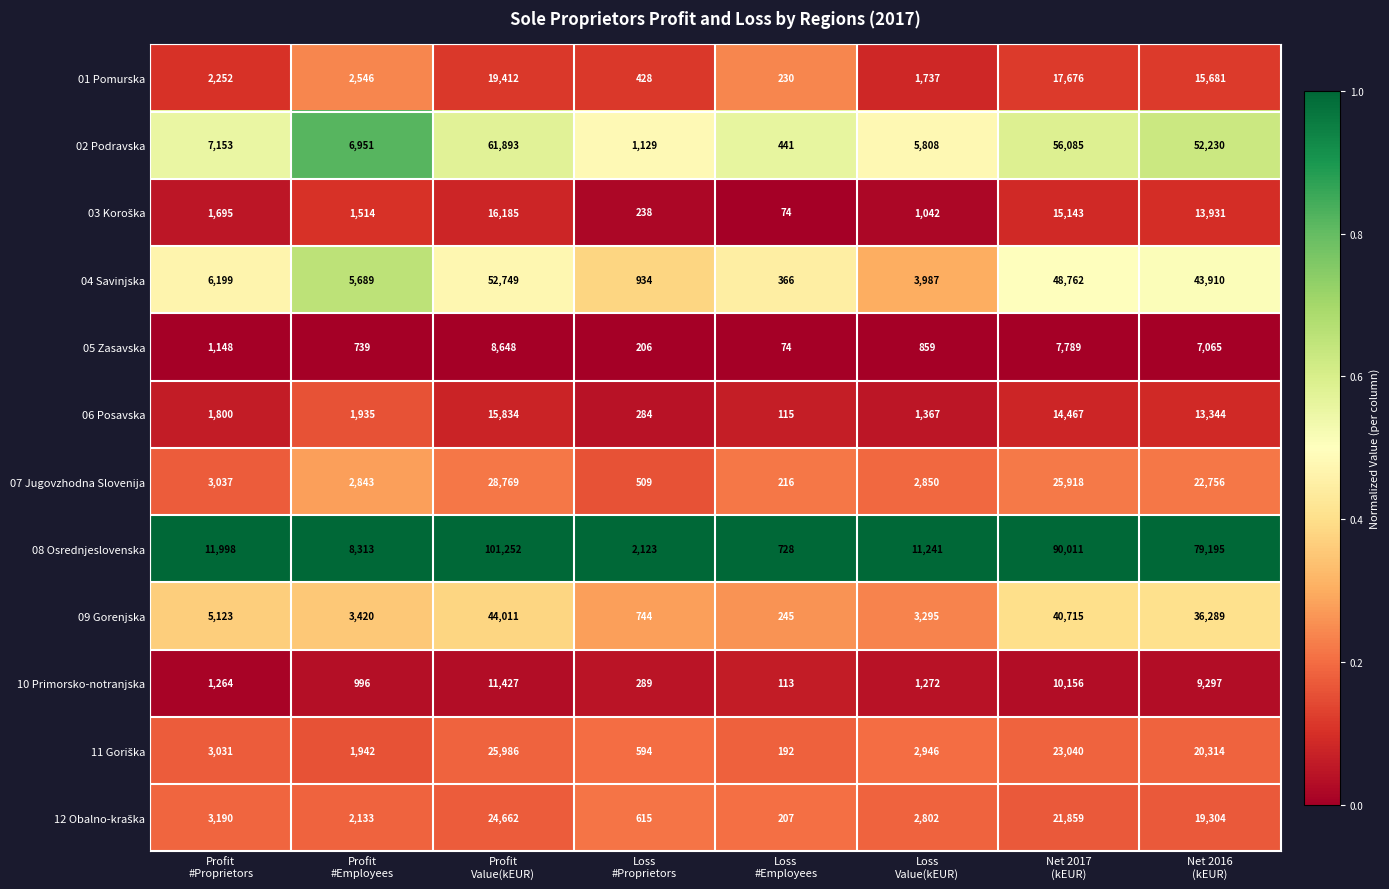

What is the maximum value for 10 Primorsko-notranjska?

11427